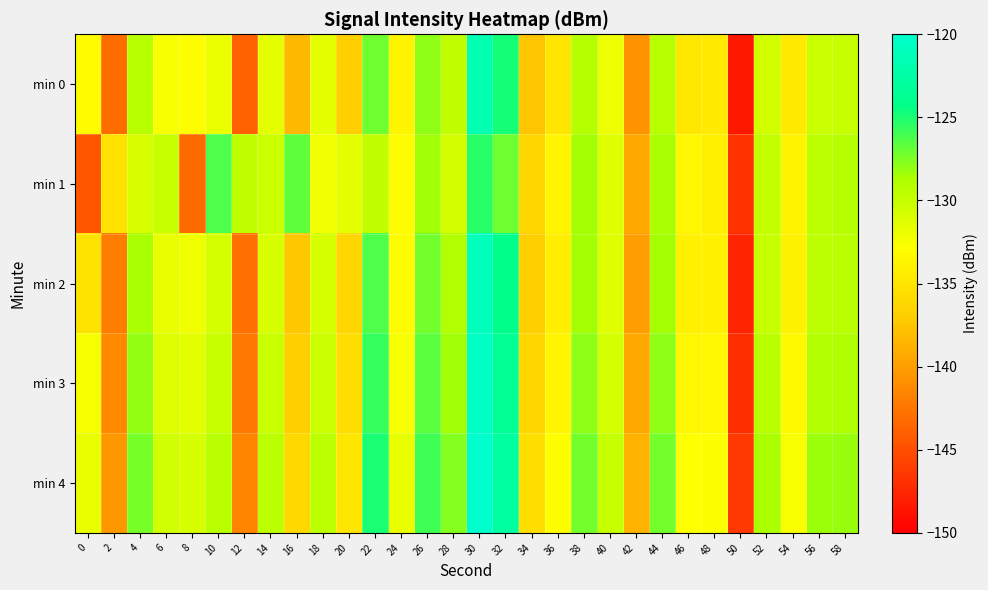

Which series has the largest range (max minus min)?

min 0